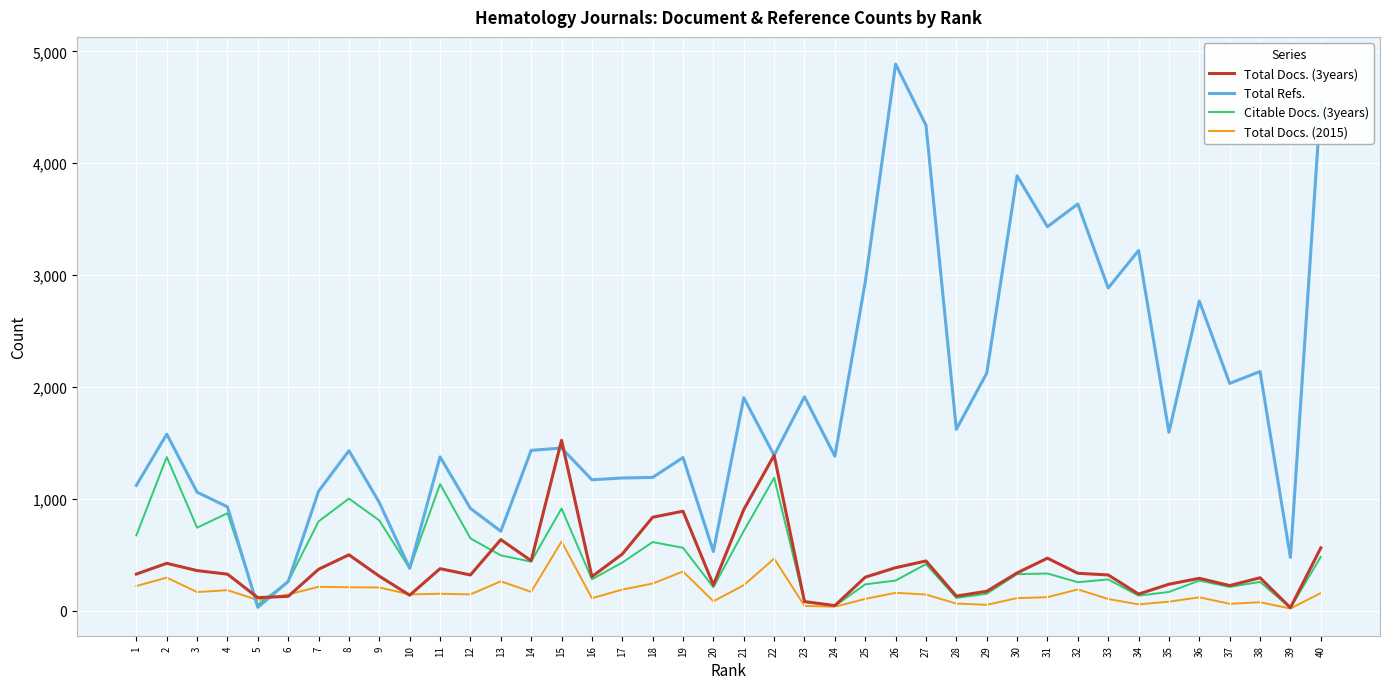

What is the sum of all Citable Docs. (3years) values?

18573